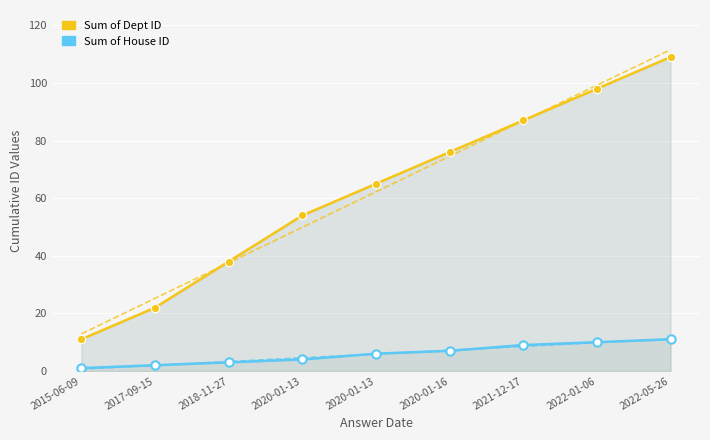

Reading left to right, list all the values displayed in this chart.

Sum of Dept ID: 2015-06-09=11	2017-09-15=22	2018-11-27=38	2020-01-13=54	2020-01-13=65	2020-01-16=76	2021-12-17=87	2022-01-06=98	2022-05-26=109
Sum of House ID: 2015-06-09=1	2017-09-15=2	2018-11-27=3	2020-01-13=4	2020-01-13=6	2020-01-16=7	2021-12-17=9	2022-01-06=10	2022-05-26=11